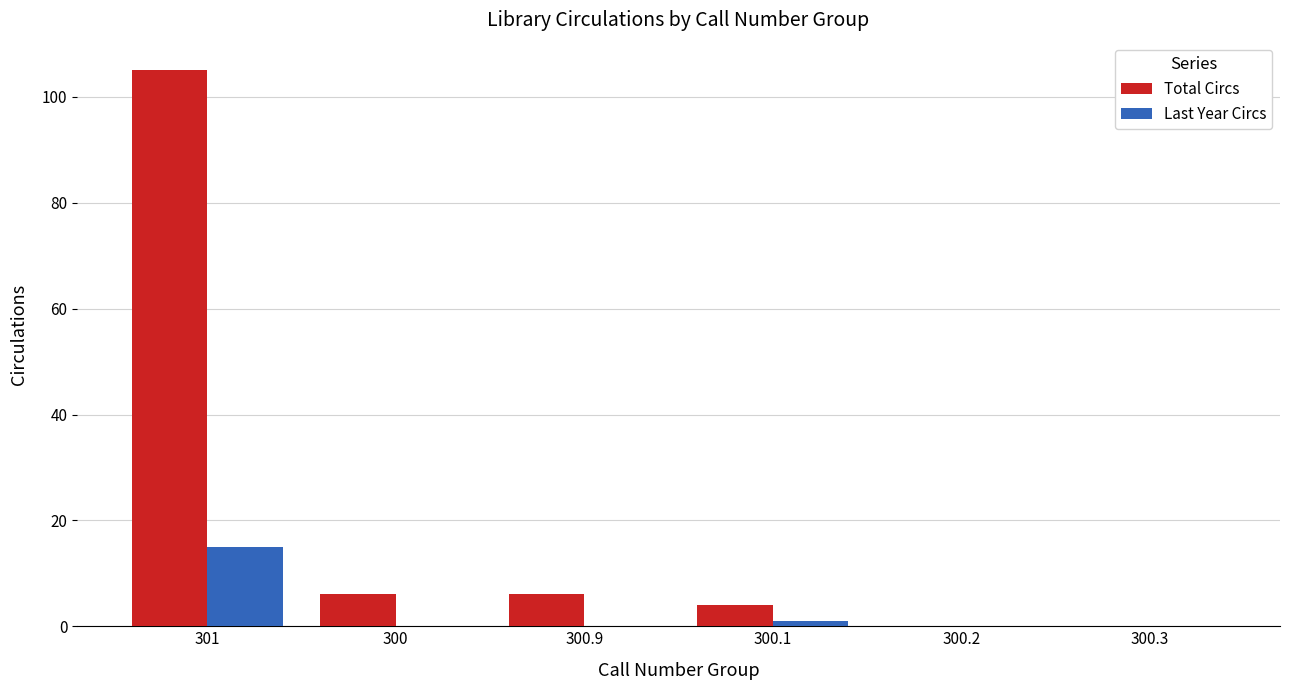

The value of Last Year Circs at 300.9 is 7. True or false?

False